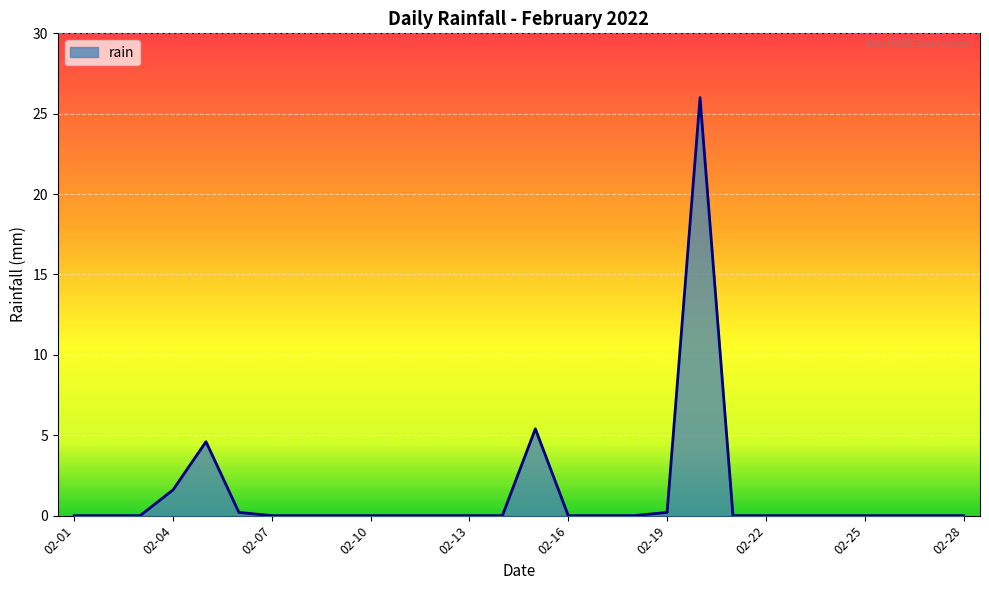

What is the maximum value shown in the chart?

26.0